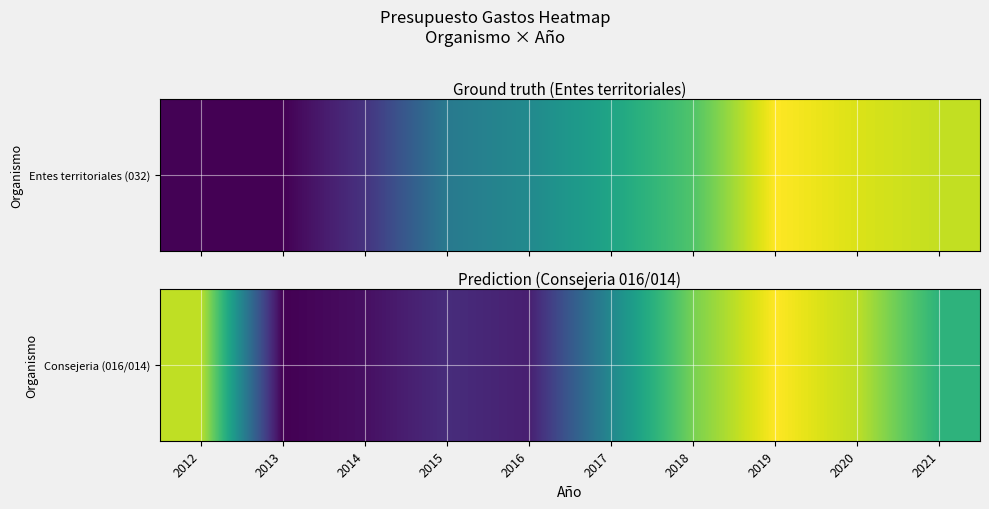

Which label corresponds to the smallest value in the chart?

2013